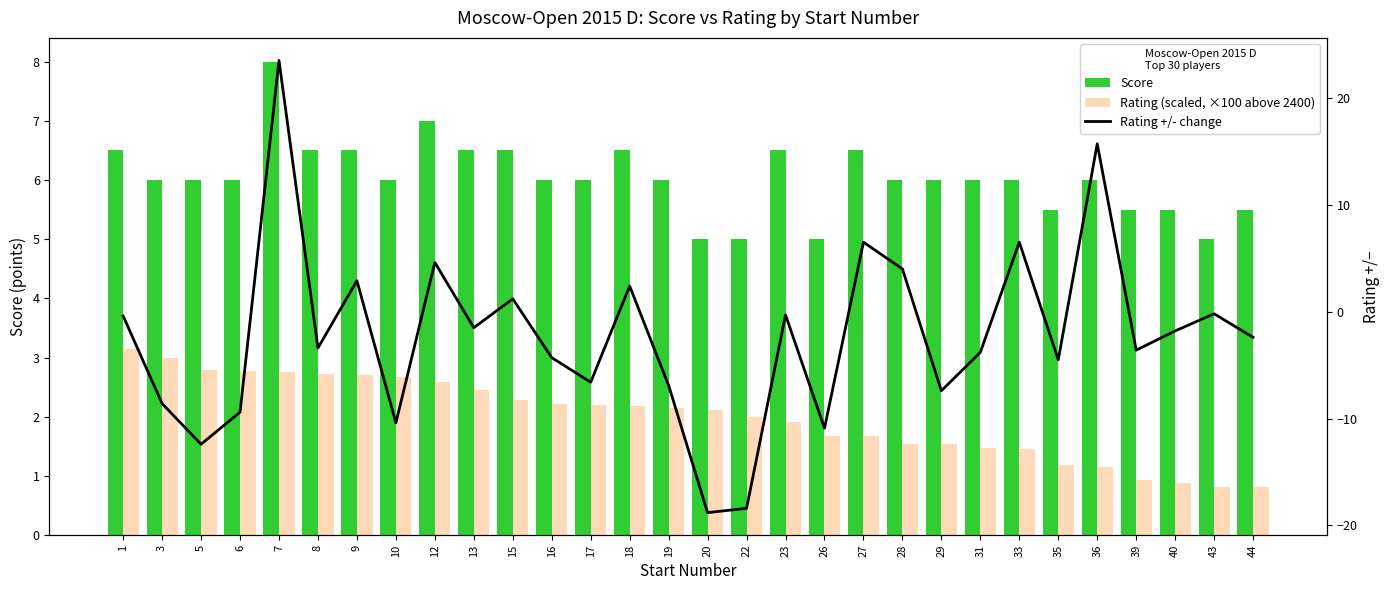

What value does the Score series have at 7?

8.0